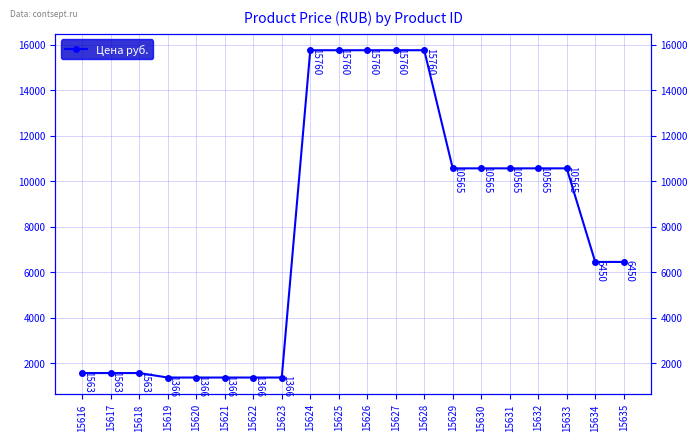

What is the value of the 7th point from the left?

1366